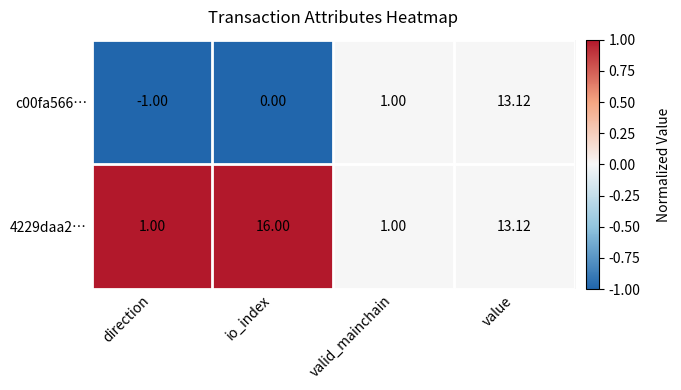

Is the value of 4229daa2… at value greater than the value of c00fa566… at direction?

Yes